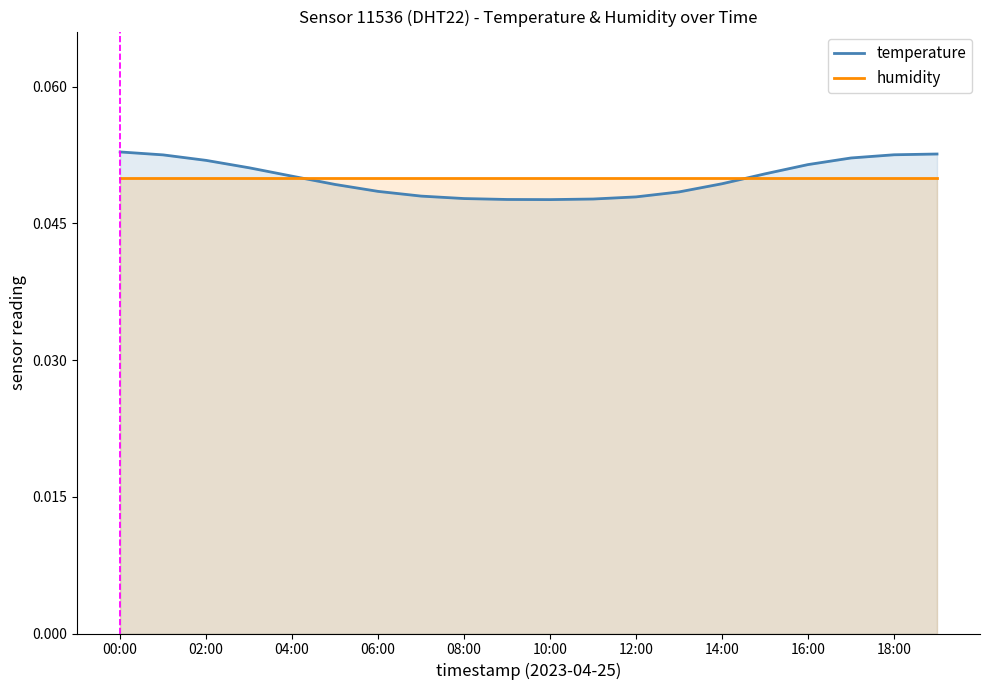

Which series has the largest total across all categories?

temperature